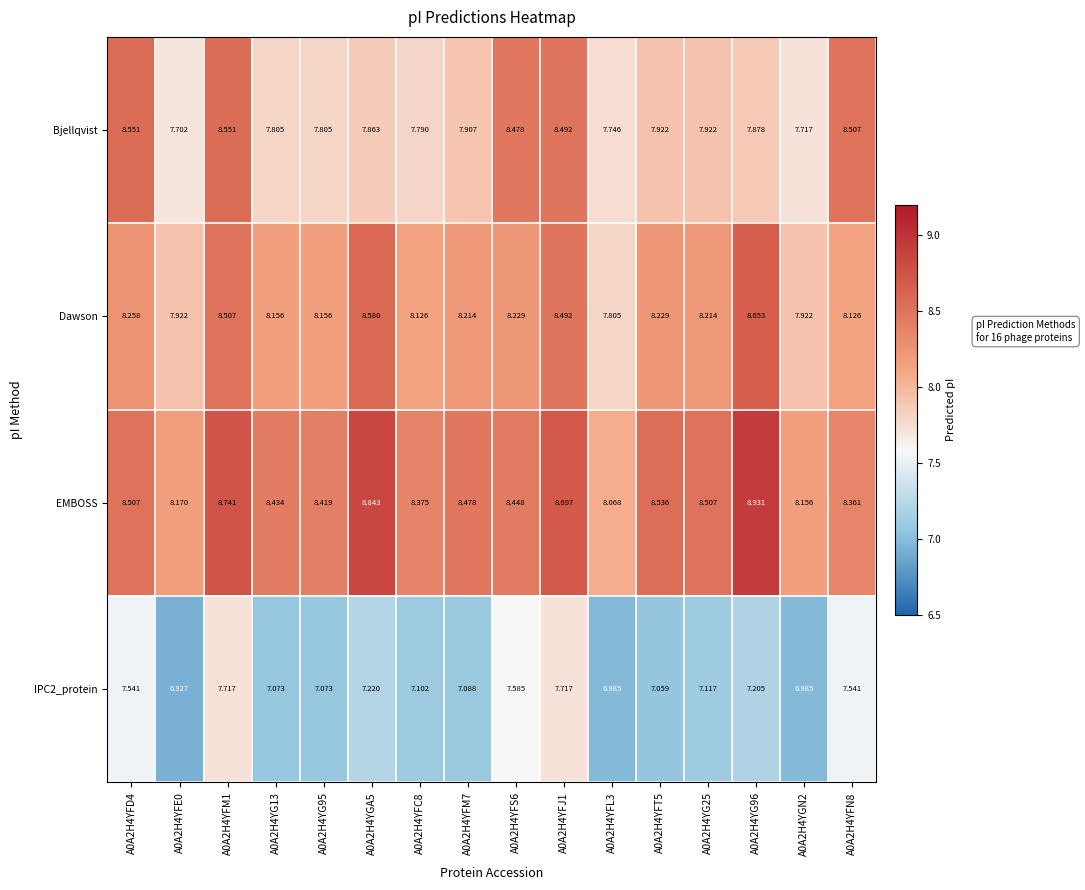

Which series has the largest total across all categories?

EMBOSS